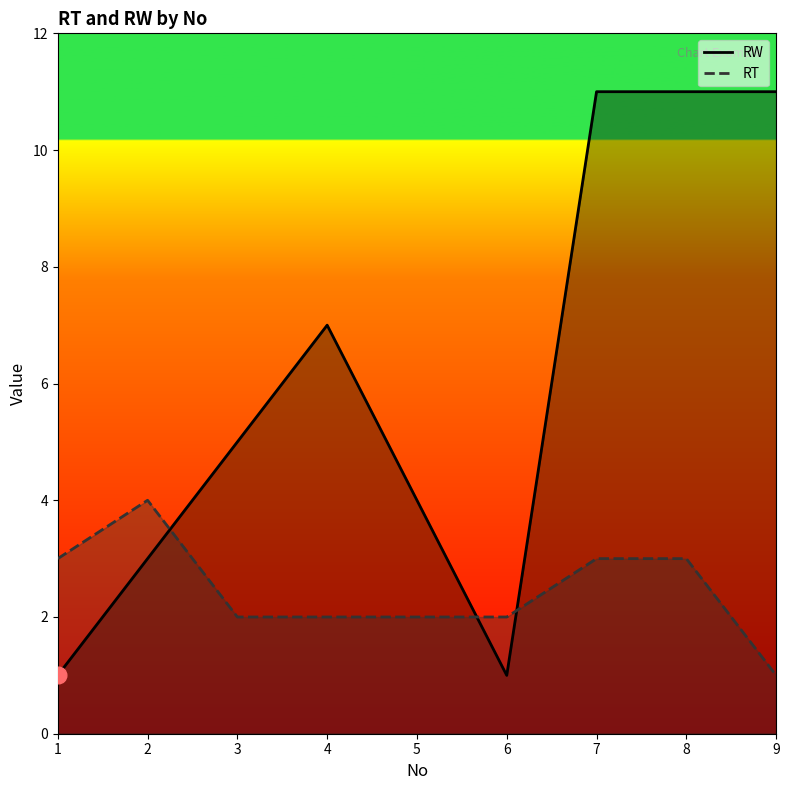

How many lines are shown in the chart?

2